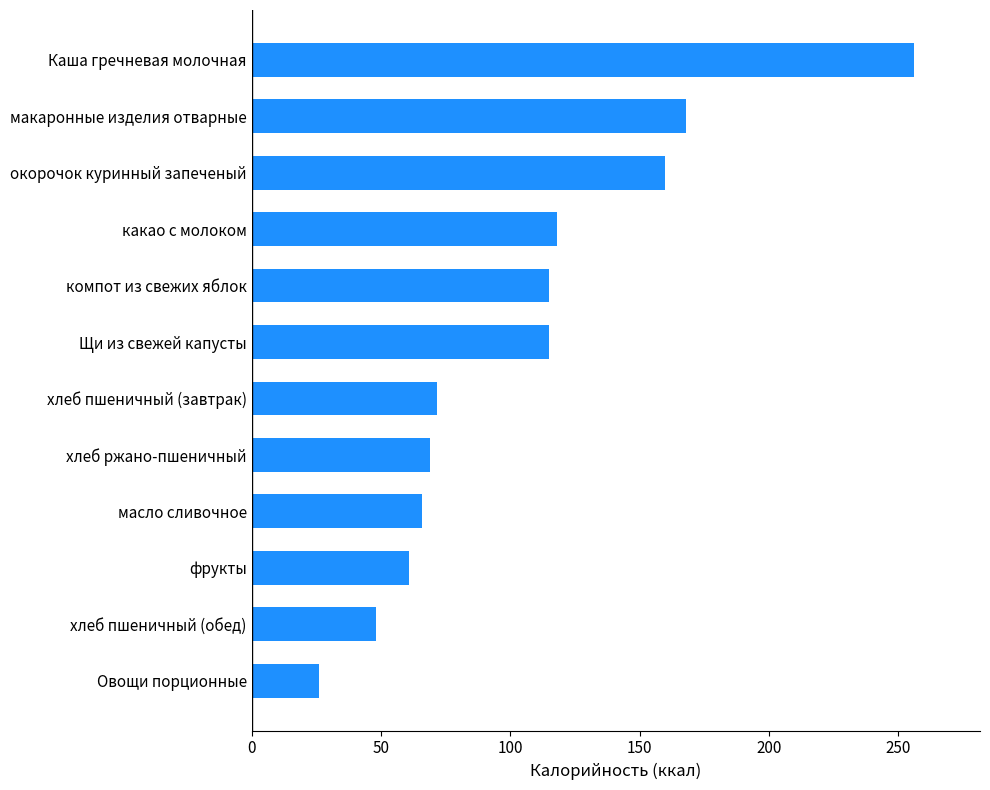

True or false: the data shows 168.0 at макаронные изделия отварные.

True